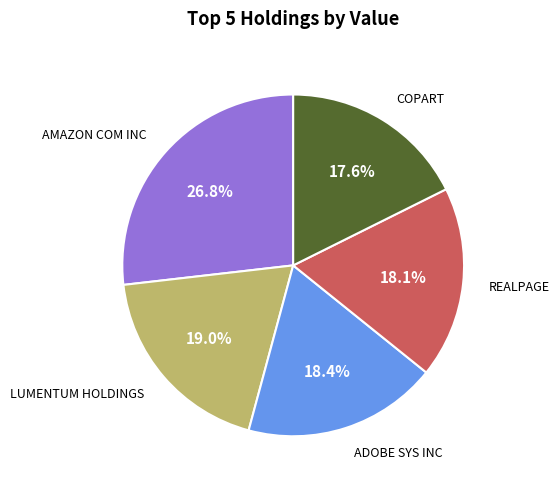

To the nearest percent, what is the difference between the largest and smallest slice percentages?

9%